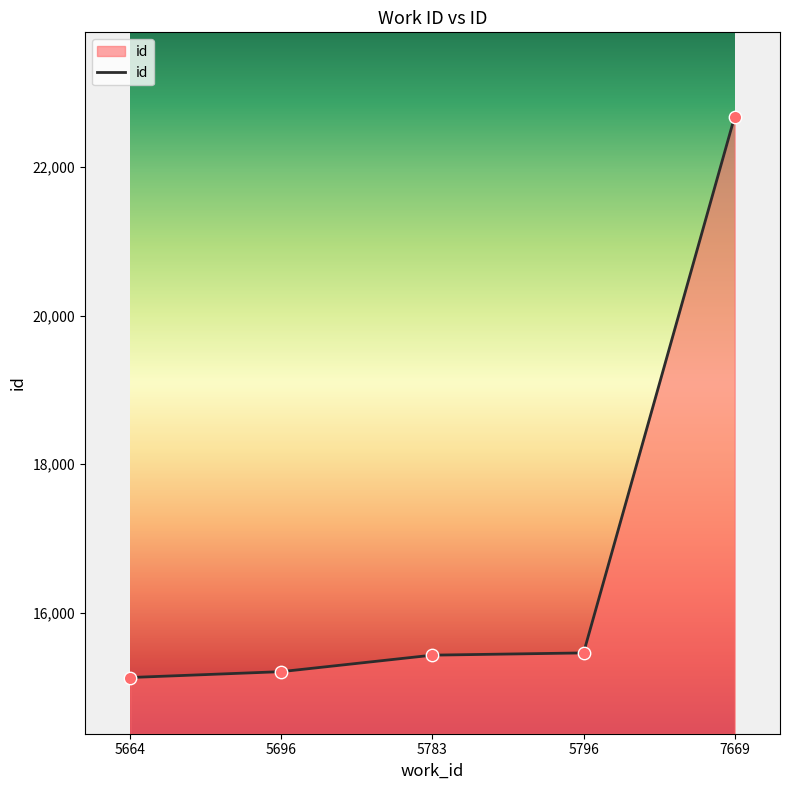

What is the change in value from 5696 to 5783?

+222